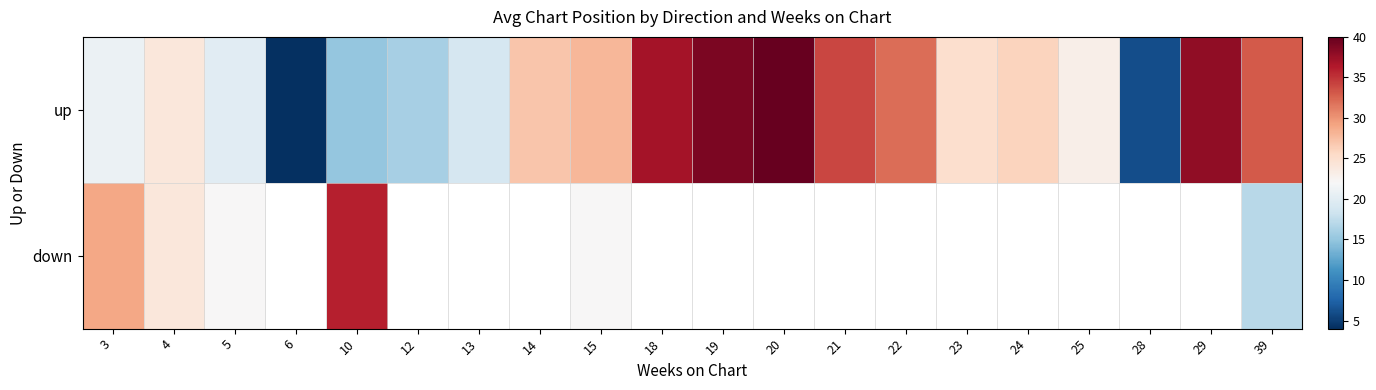

Where is down nearest to the value 26?

4